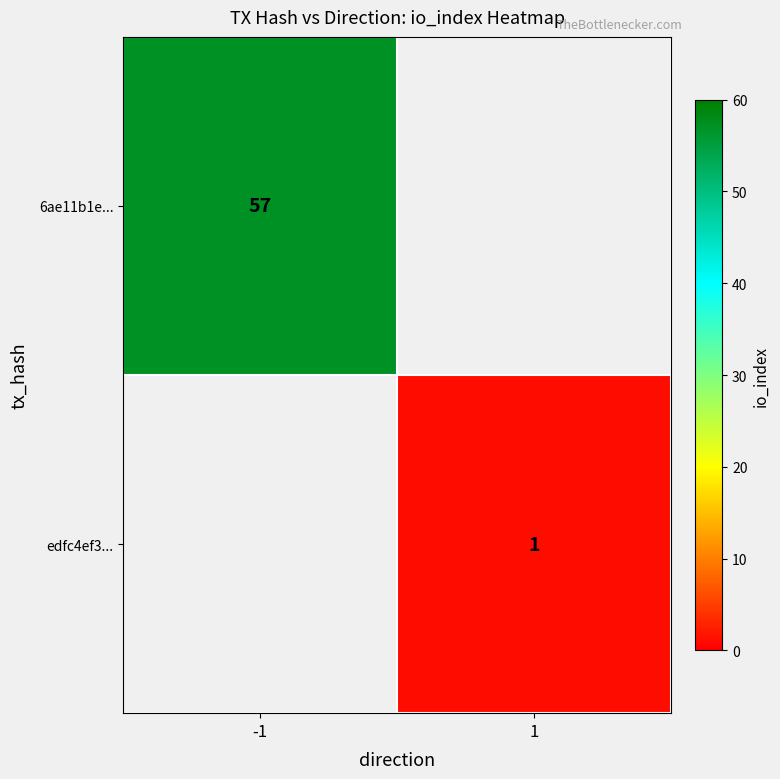

The 6ae11b1e... series shows 57 at -1. True or false?

True